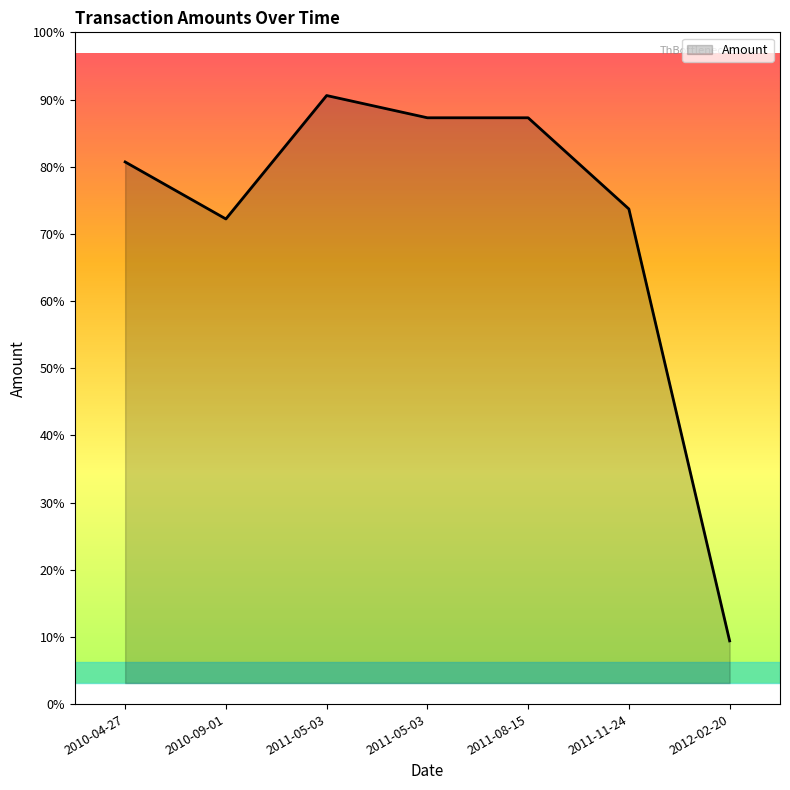

How many interior local valleys (lower than both neighbors) does the data have?

1